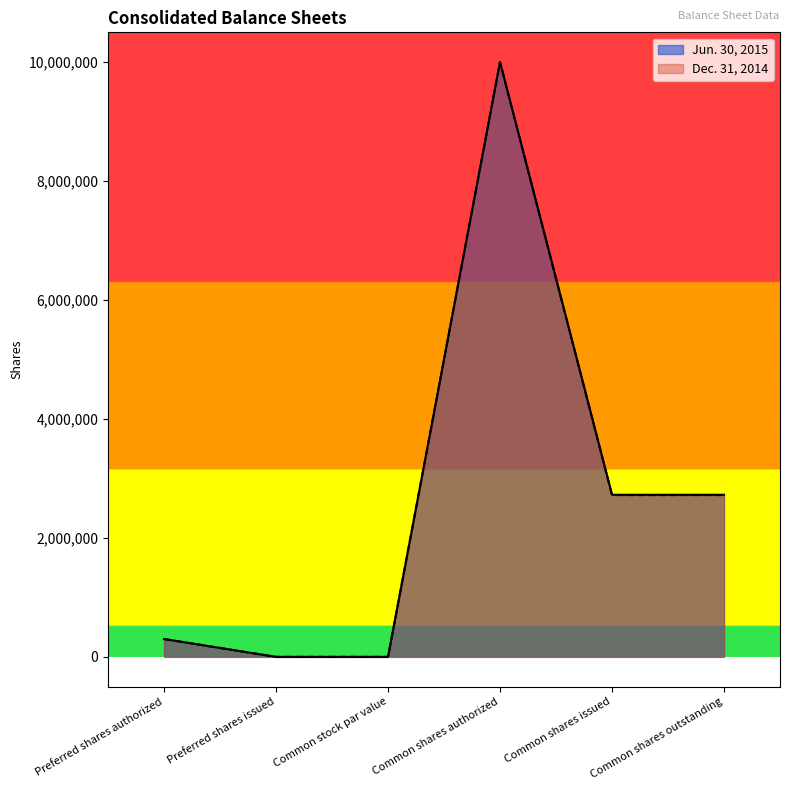

Where does the Jun. 30, 2015 series first go above 2725631?

Common shares authorized